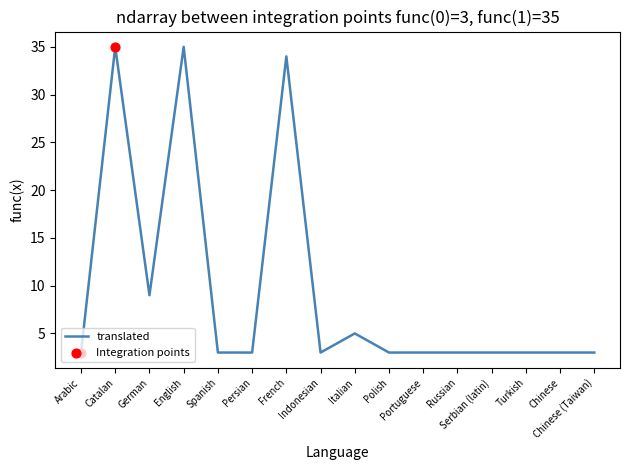

What is the change in value from Catalan to Russian?

-32